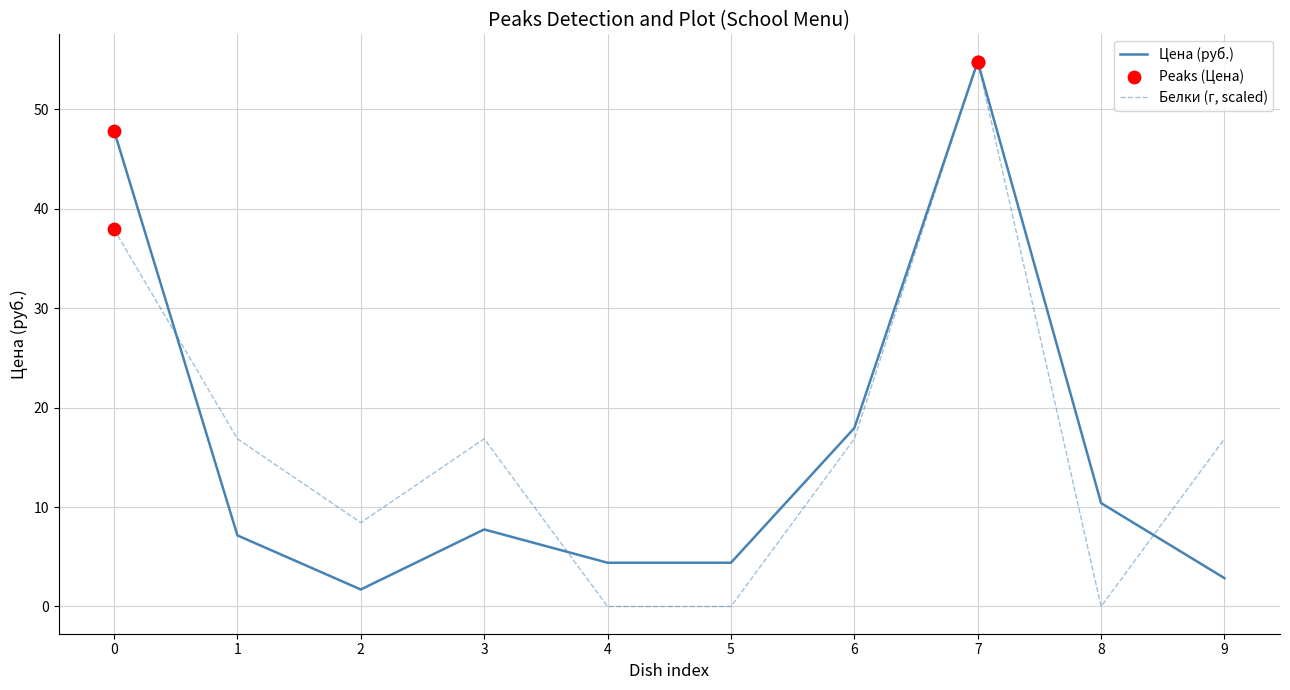

Between 3 and 6, which series saw the biggest shift?

Цена (руб.)